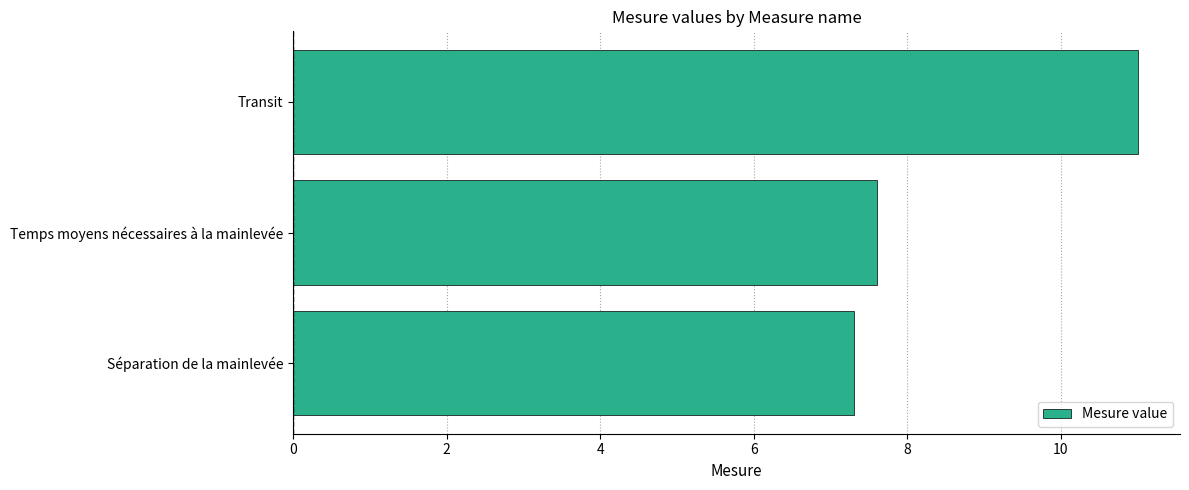

True or false: the data shows 1.9 at Séparation de la mainlevée.

False